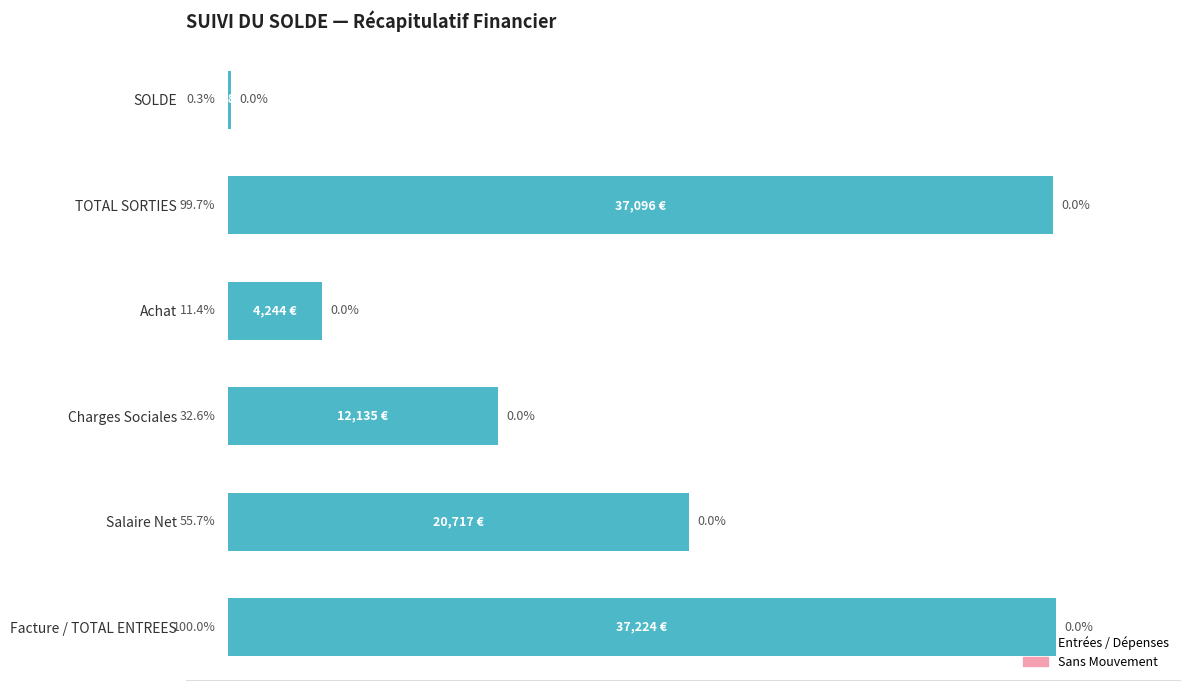

At which label is the value closest to 50?

Salaire Net